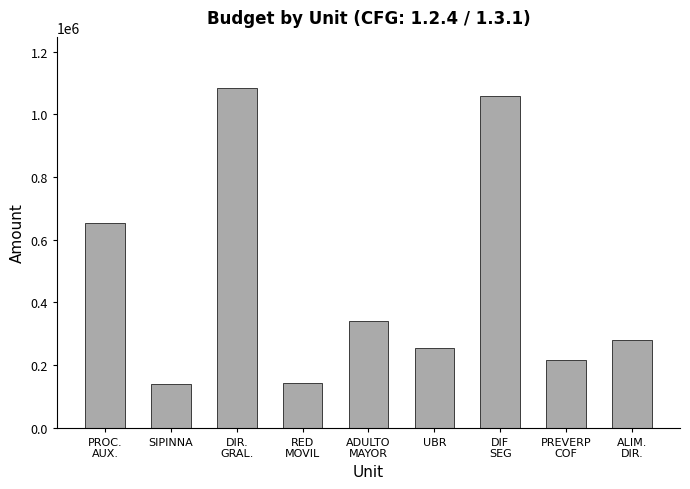

What is the greatest value displayed?

1084856.4